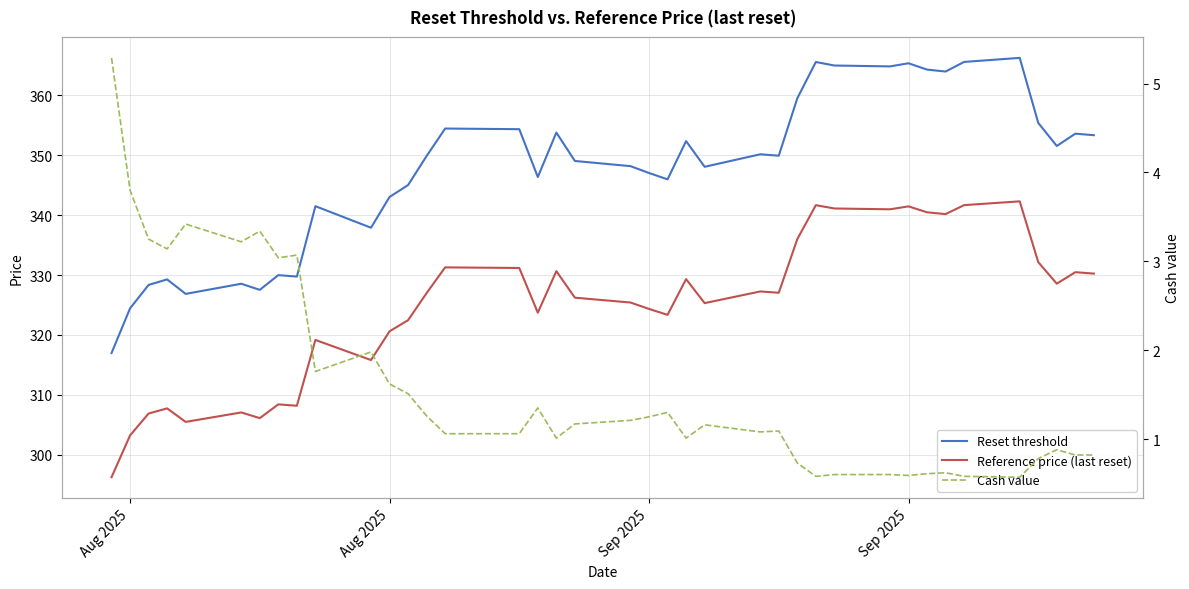

What is the average value of the Reset threshold series?

347.5